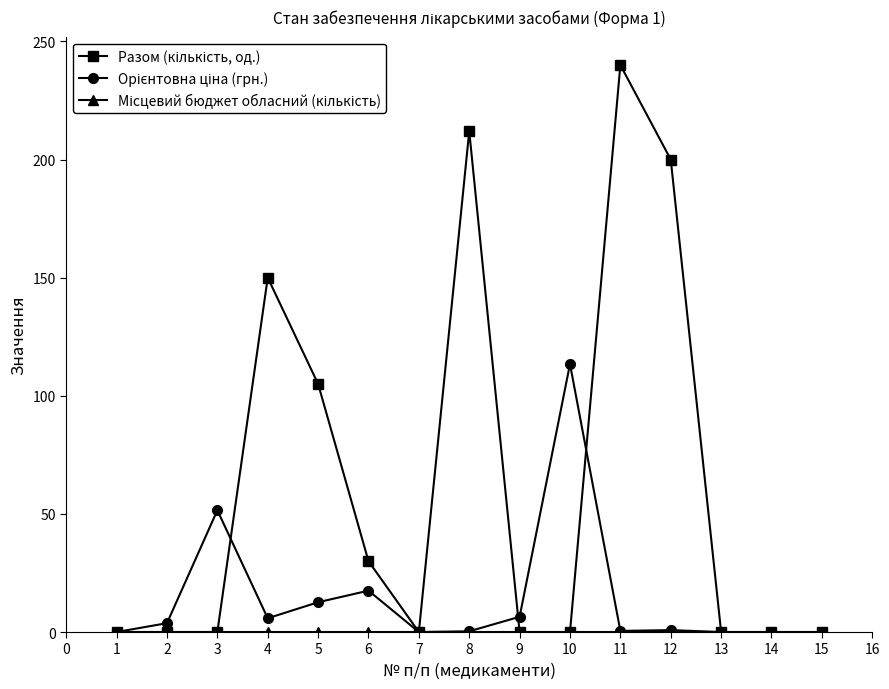

What is the difference between the highest and lowest values at 5?

105.0